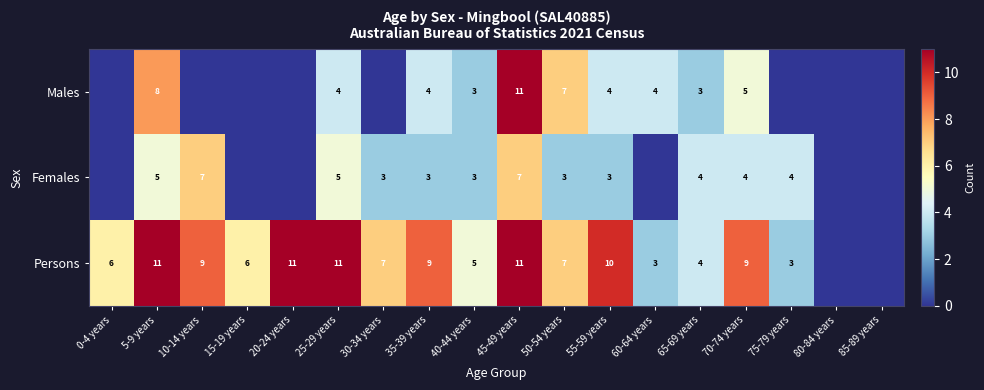

What is the total value across all series at 5-9 years?

24